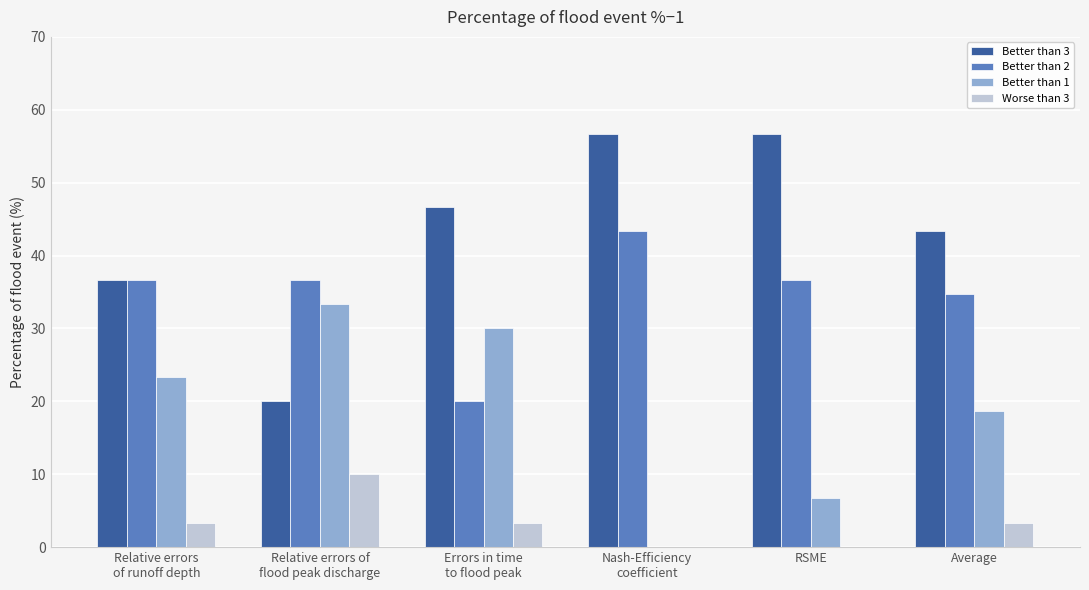

What is the greatest value displayed?

56.7